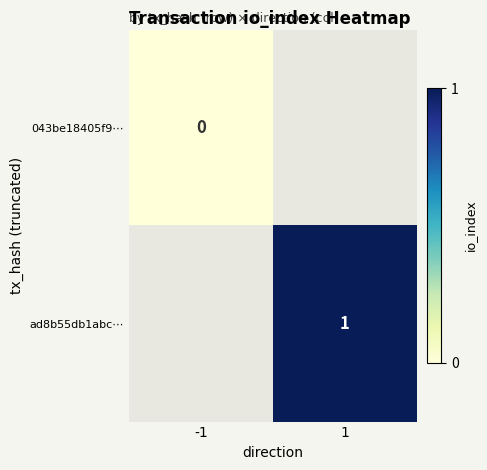

At how many categories does at least one series exceed 0?

1